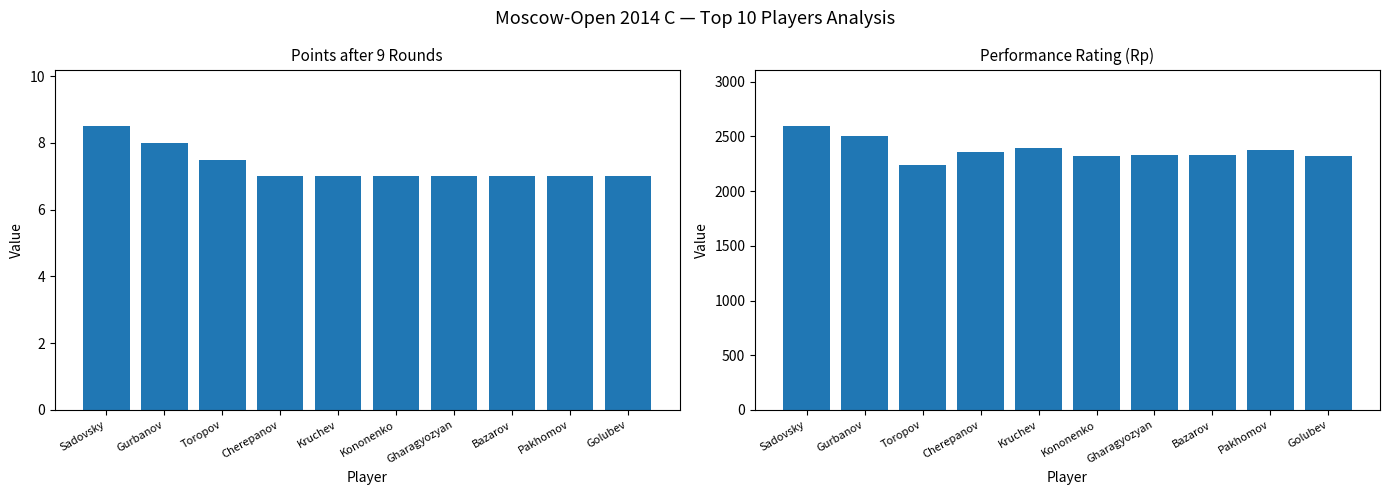

What is the sum of the Points values at Gharagyozyan and Kononenko?

14.0